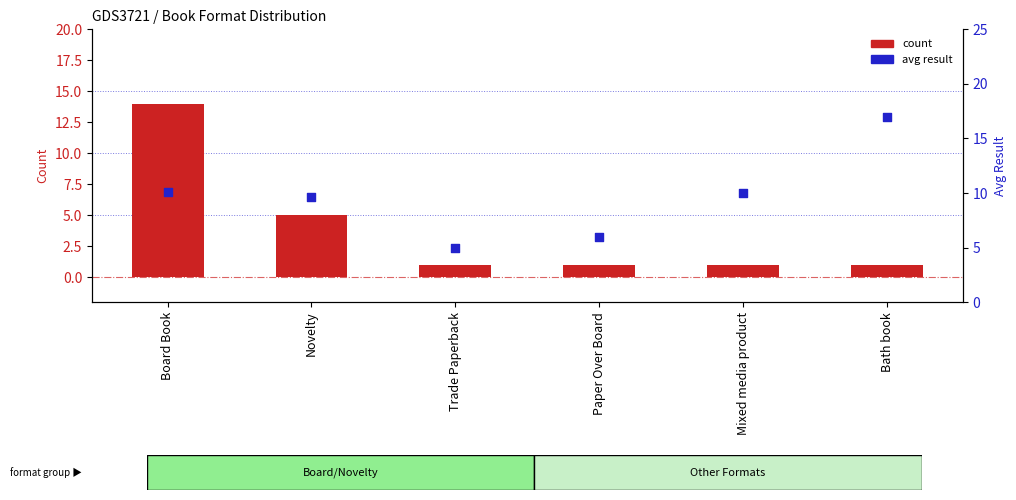

Which series contains the lowest Y value?

count